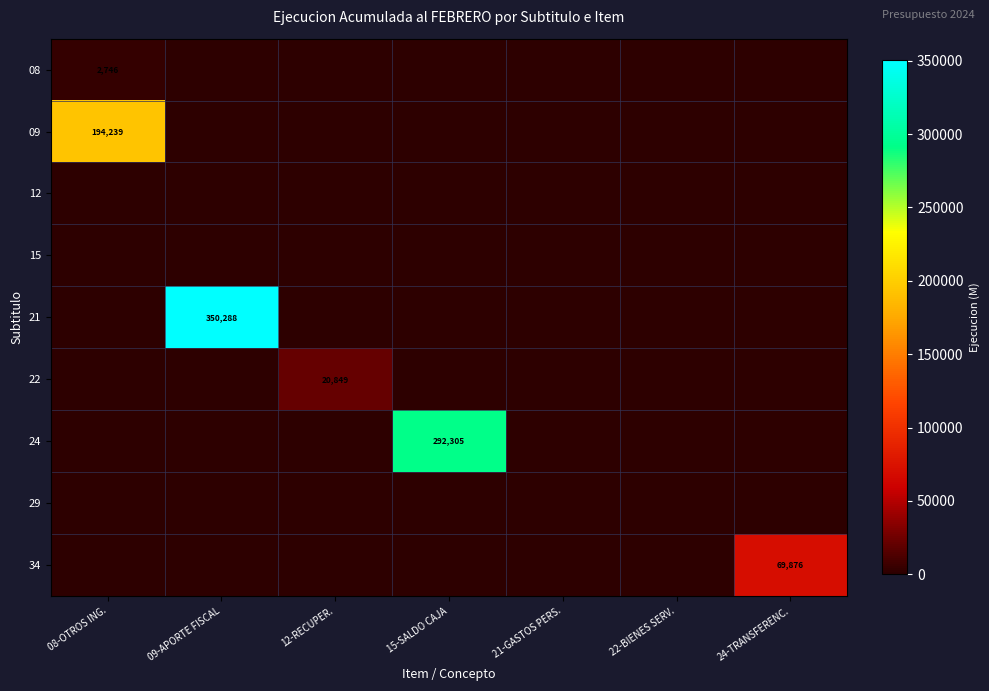

Count the number of data series in this chart.

9